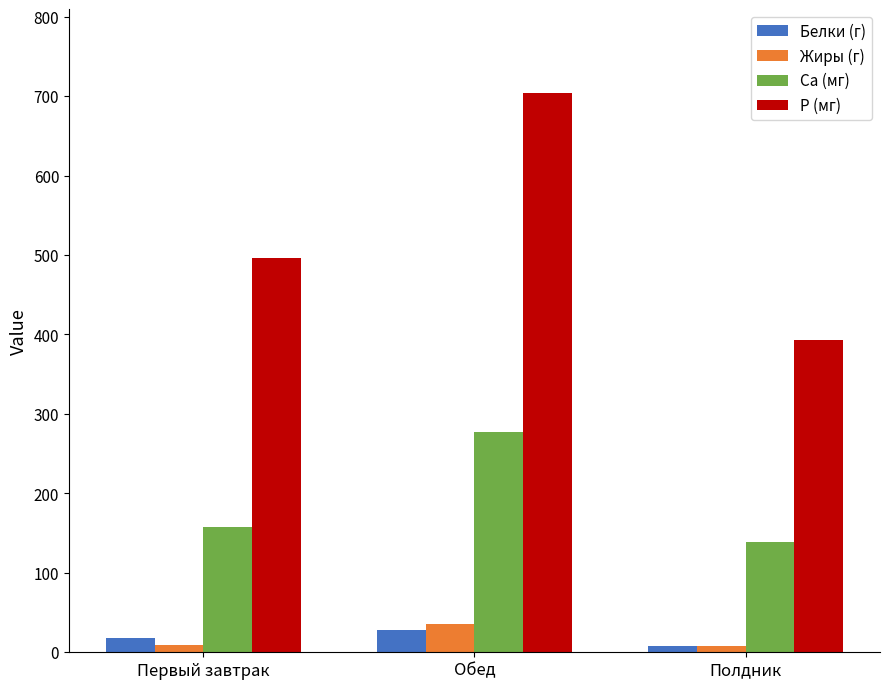

How many bars are there in each group?

4